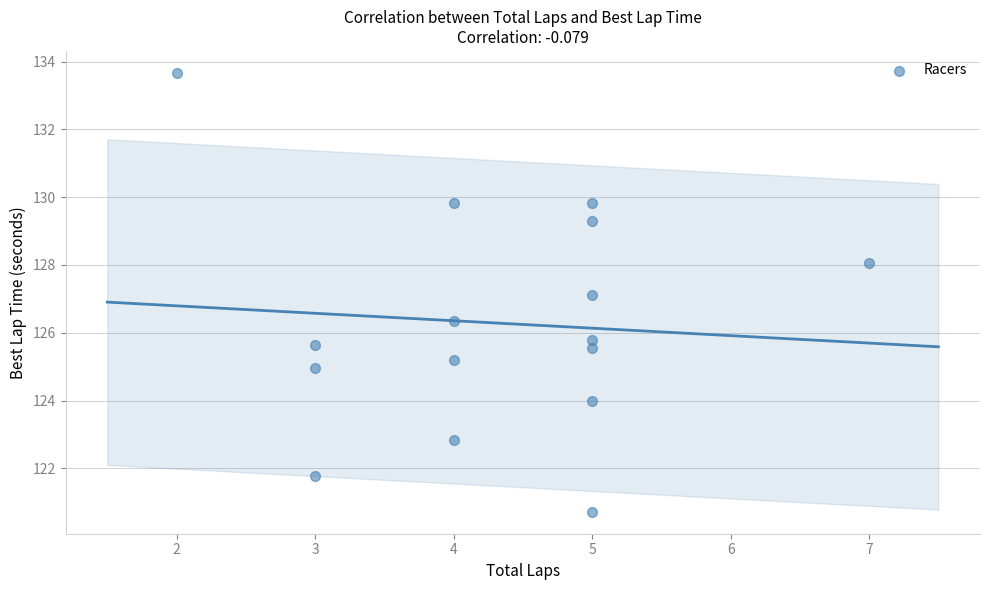

What is the range of X values (max minus min)?

5.0